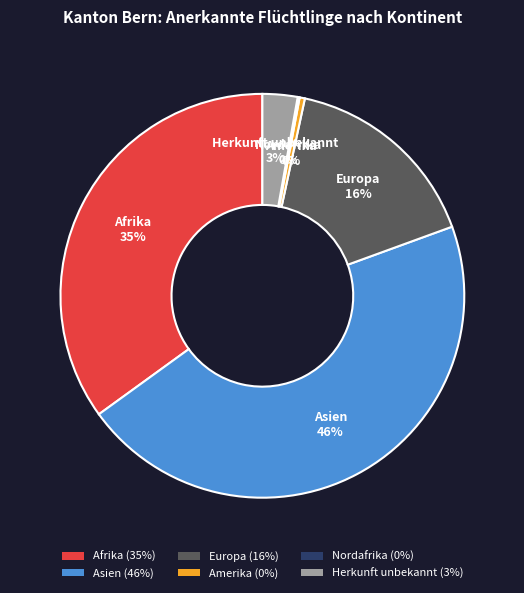

True or false: Amerika accounts for 0% of the total.

True